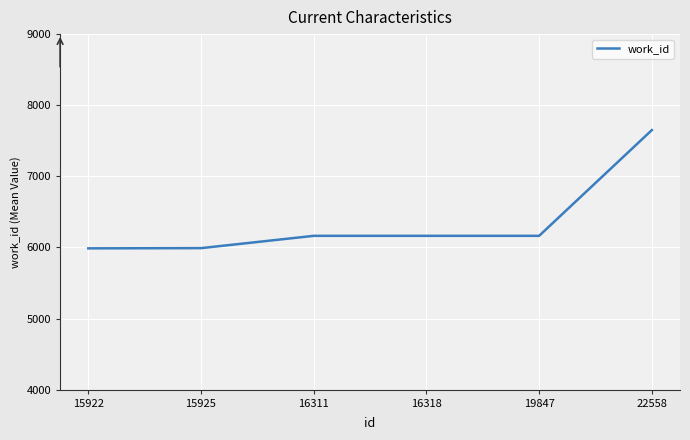

How many values are below 6163?

2